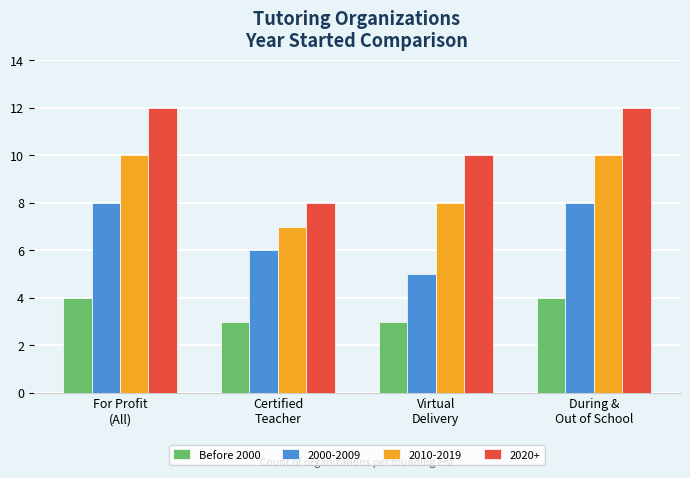

Rank the series by their average value, from highest to lowest.

2020+, 2010-2019, 2000-2009, Before 2000